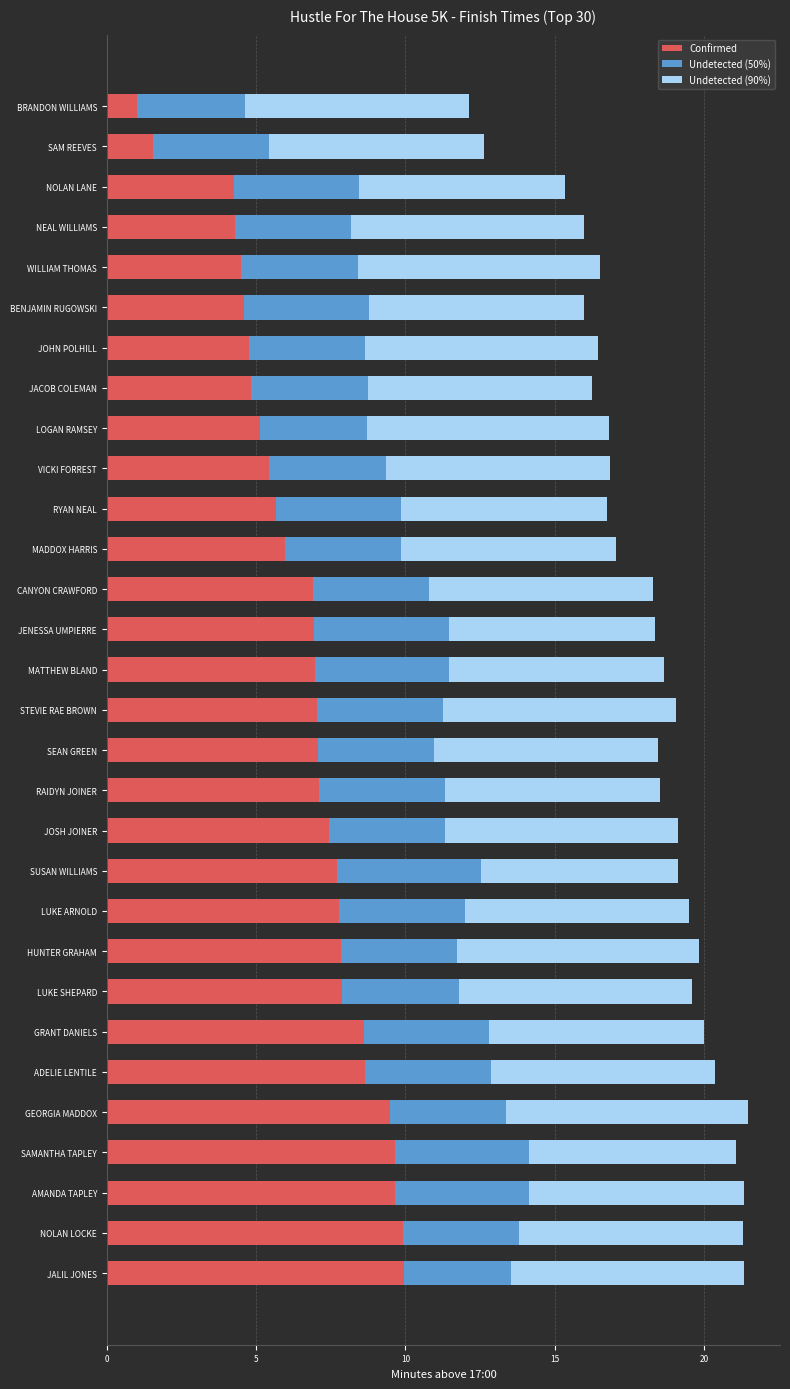

What is the total value across all series at JOSH JOINER?

19.1